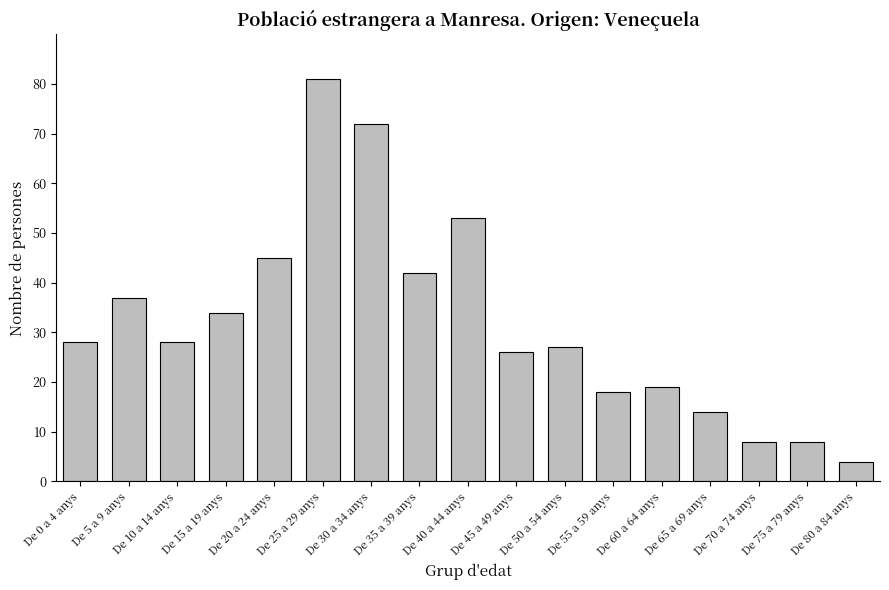

Reading left to right, list all the values displayed in this chart.

28	37	28	34	45	81	72	42	53	26	27	18	19	14	8	8	4